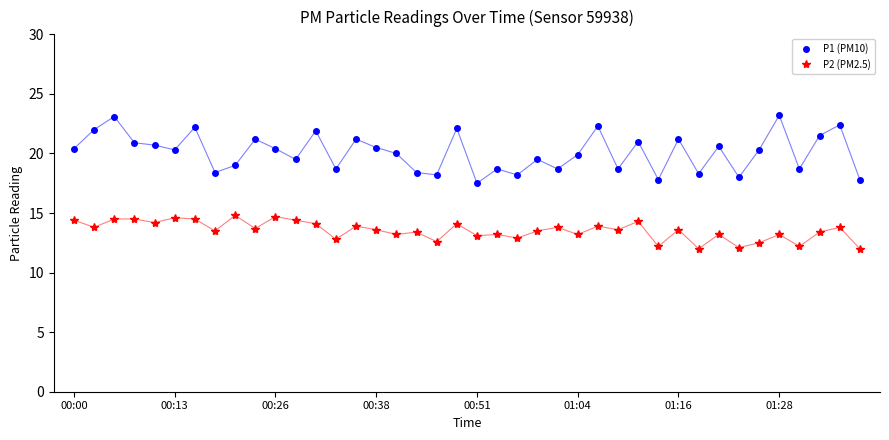

What is the value of the P1 (PM10) point at the 12th from the left?

19.5